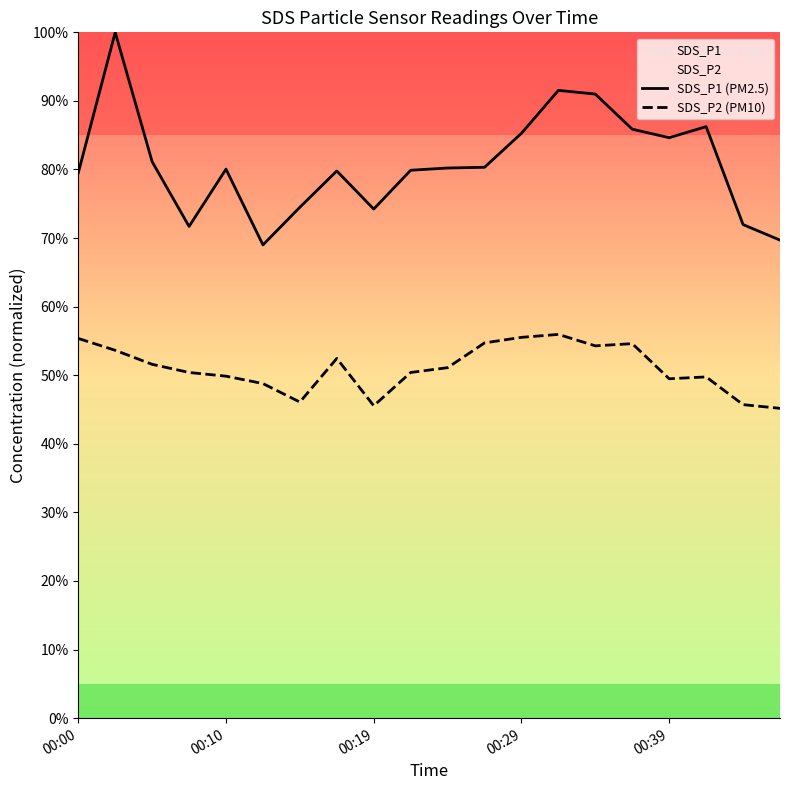

What is the difference between the second highest and second lowest values in the SDS_P2 (PM10) series?

0.1